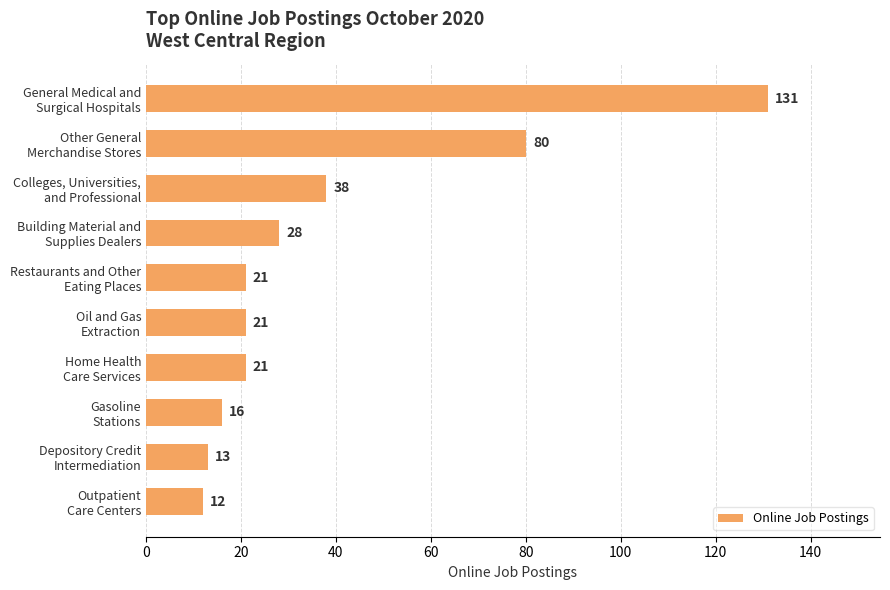

What is the difference between the maximum and minimum values?

119